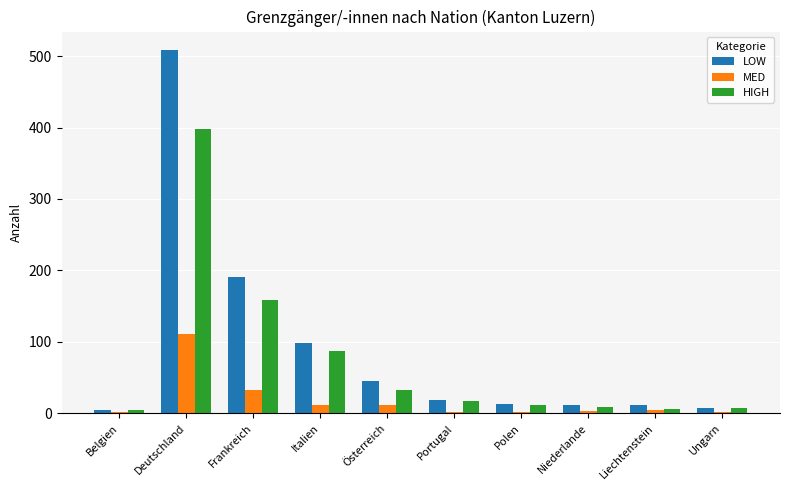

At which label is HIGH closest to 201?

Frankreich